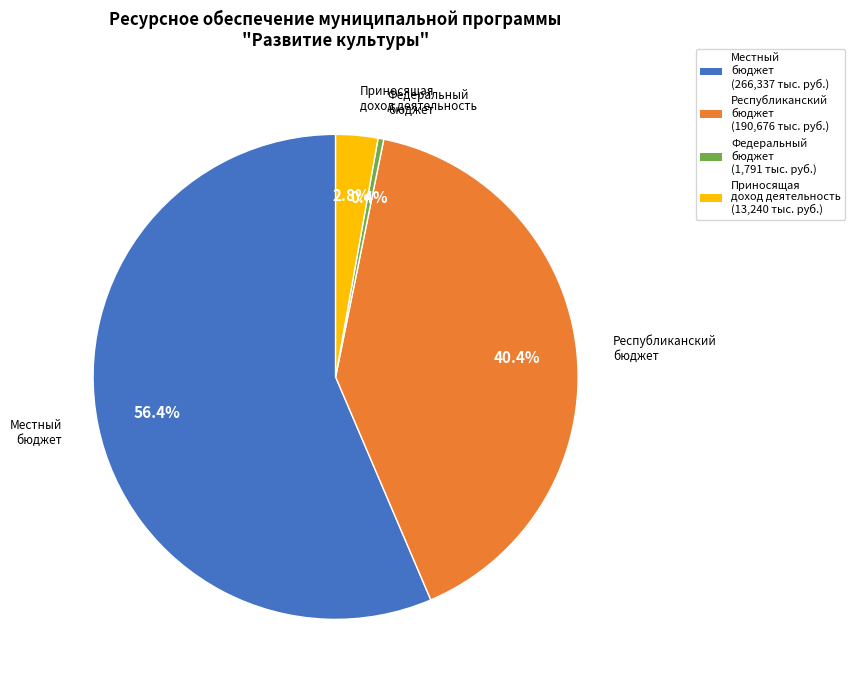

Is there any slice that represents more than half of the pie?

Yes